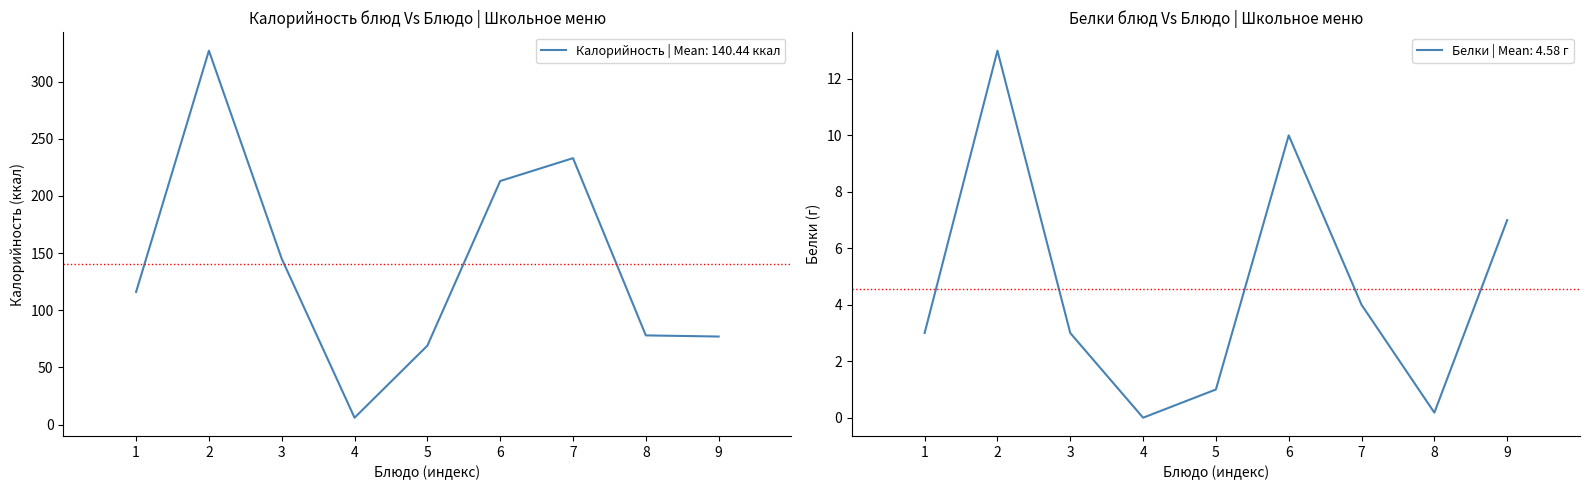

The value of Калорийность | Mean: 140.44 ккал at 3 is 145. True or false?

True